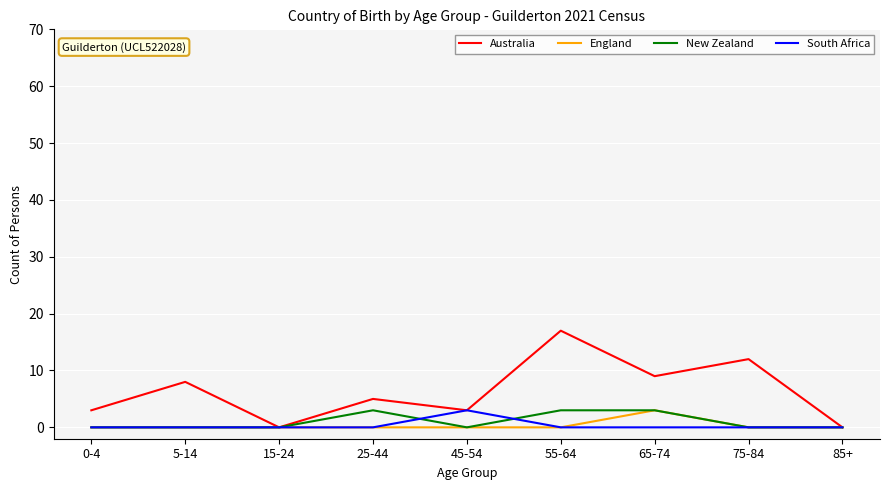

Reading left to right, list all the values displayed in this chart.

Australia: 0-4=3	5-14=8	15-24=0	25-44=5	45-54=3	55-64=17	65-74=9	75-84=12	85+=0
England: 0-4=0	5-14=0	15-24=0	25-44=0	45-54=0	55-64=0	65-74=3	75-84=0	85+=0
New Zealand: 0-4=0	5-14=0	15-24=0	25-44=3	45-54=0	55-64=3	65-74=3	75-84=0	85+=0
South Africa: 0-4=0	5-14=0	15-24=0	25-44=0	45-54=3	55-64=0	65-74=0	75-84=0	85+=0